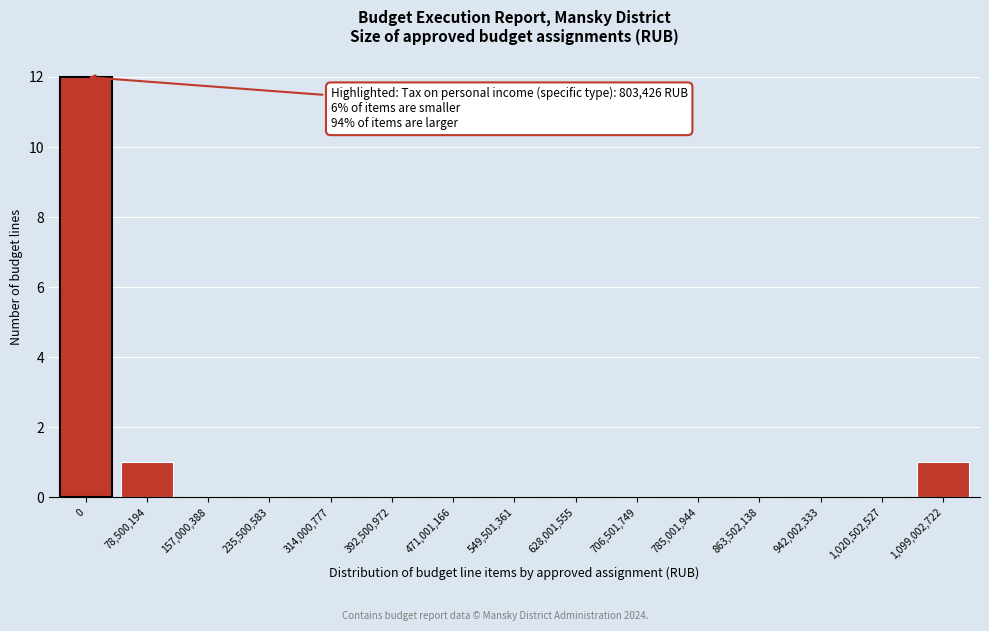

Reading left to right, transcribe all the data shown in this chart.

0=12	78,500,194=1	157,000,388=0	235,500,583=0	314,000,777=0	392,500,972=0	471,001,166=0	549,501,361=0	628,001,555=0	706,501,749=0	785,001,944=0	863,502,138=0	942,002,333=0	1,020,502,527=0	1,099,002,722=1